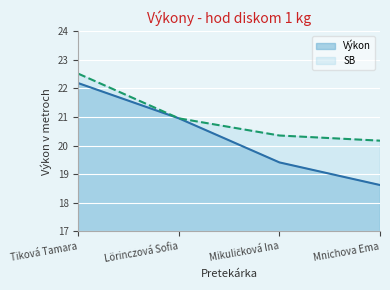

What is the minimum value shown in the chart?

18.6